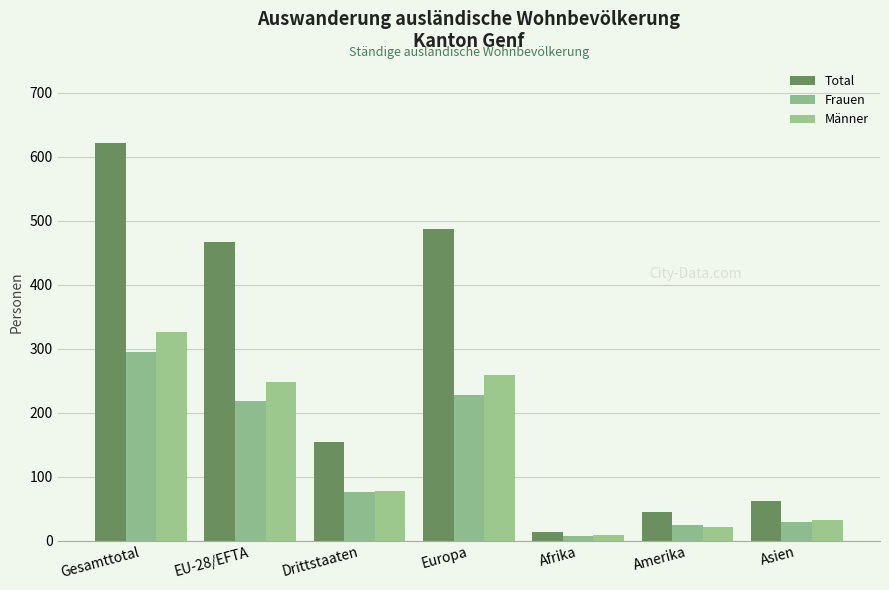

What is the difference between the second highest and second lowest values in the Frauen series?

204